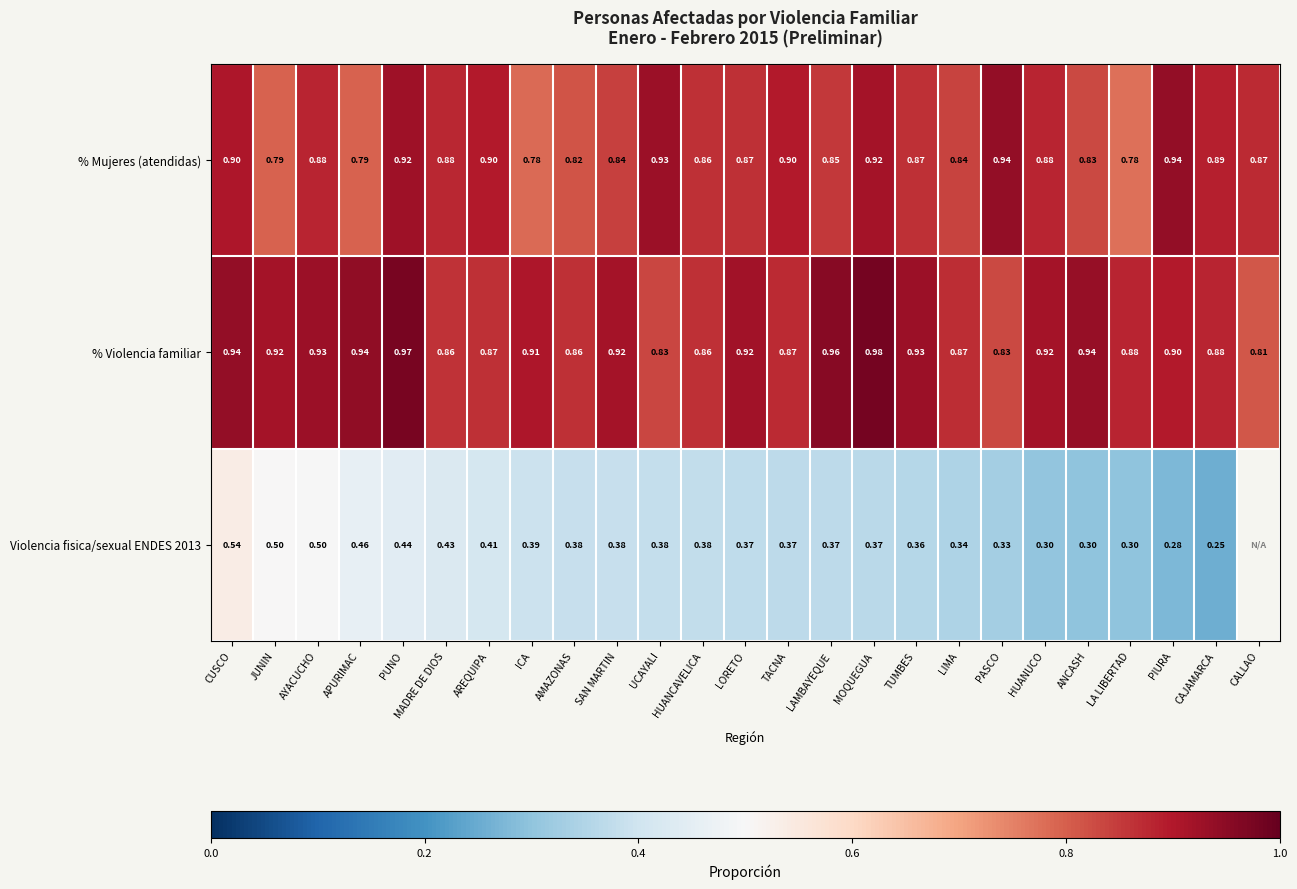

Which has a higher value, CUSCO or LIMA?

CUSCO